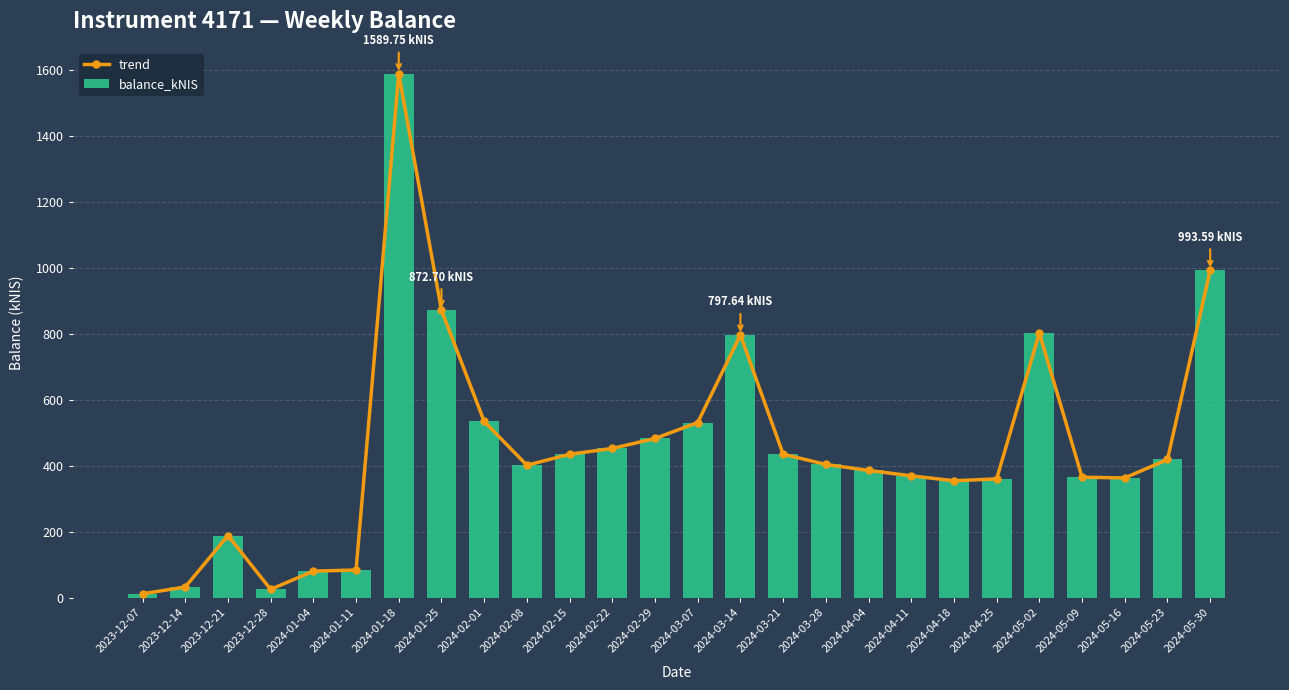

Rank the categories by balance_kNIS value from highest to lowest.

2024-01-18, 2024-05-30, 2024-01-25, 2024-05-02, 2024-03-14, 2024-02-01, 2024-03-07, 2024-02-29, 2024-02-22, 2024-03-21, 2024-02-15, 2024-05-23, 2024-03-28, 2024-02-08, 2024-04-04, 2024-04-11, 2024-05-09, 2024-05-16, 2024-04-25, 2024-04-18, 2023-12-21, 2024-01-11, 2024-01-04, 2023-12-14, 2023-12-28, 2023-12-07